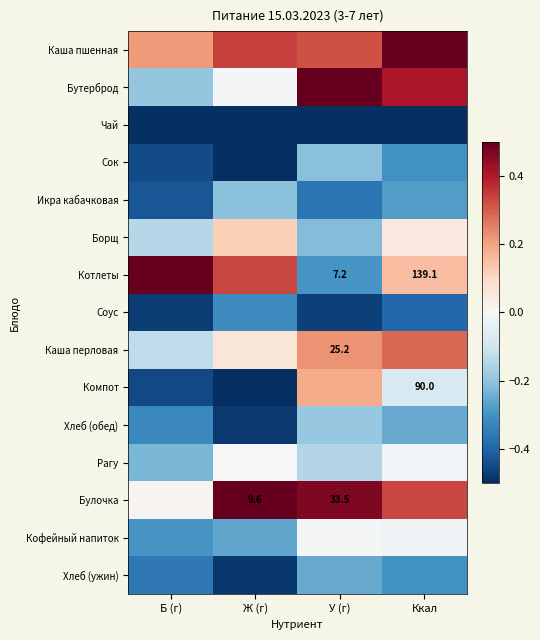

Rank the series at Ж (г) from highest to lowest value.

Булочка, Каша пшенная, Котлеты, Борщ, Каша перловая, Рагу, Бутерброд, Икра кабачковая, Кофейный напиток, Соус, Хлеб (обед), Хлеб (ужин), Чай, Сок, Компот